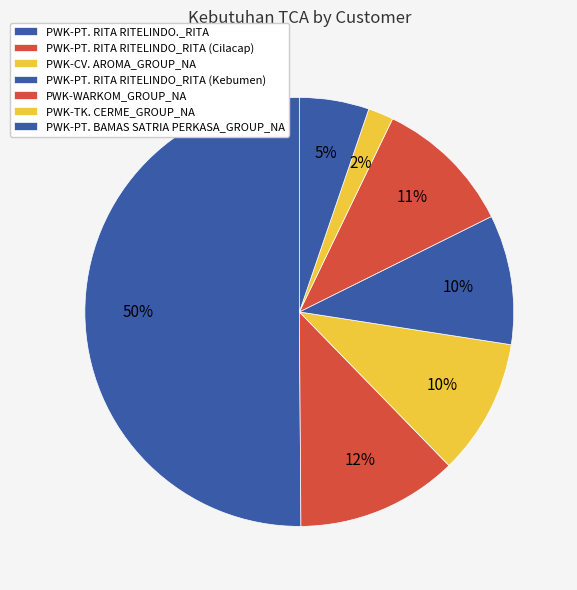

How many segments does this pie chart have?

7